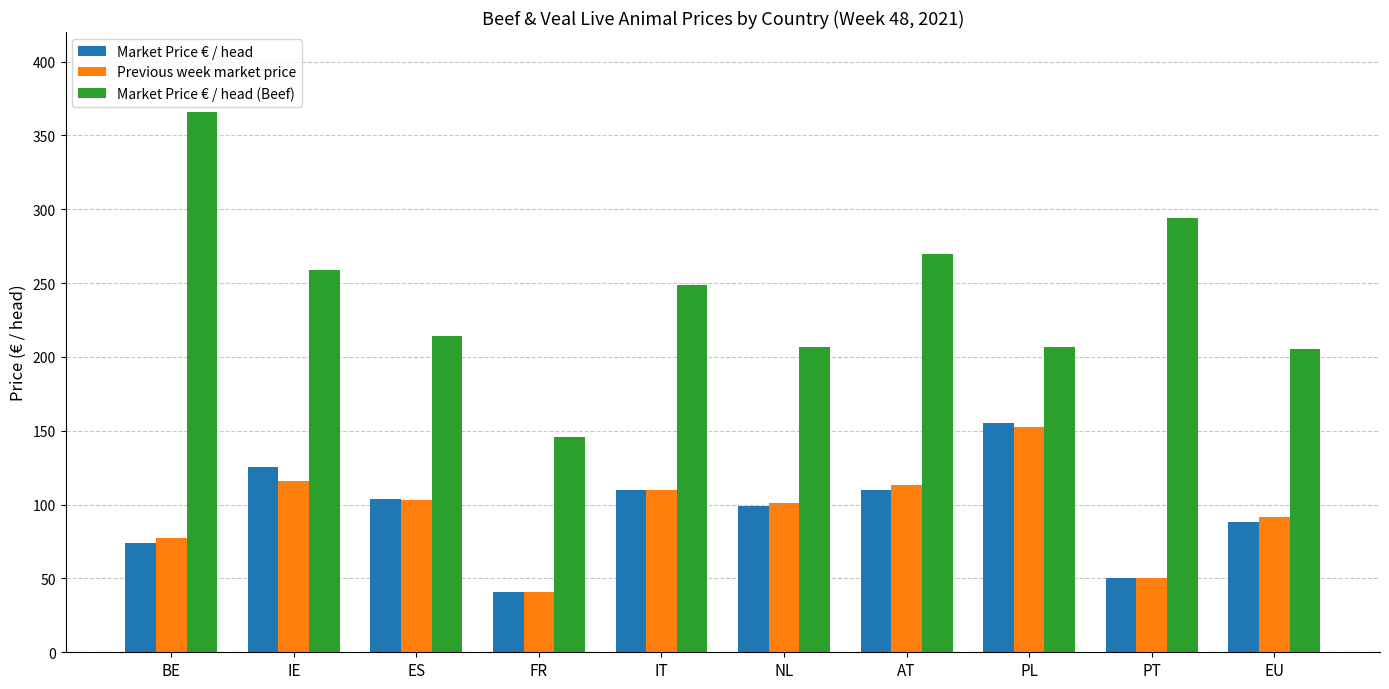

Which category has the highest value across all series?

BE